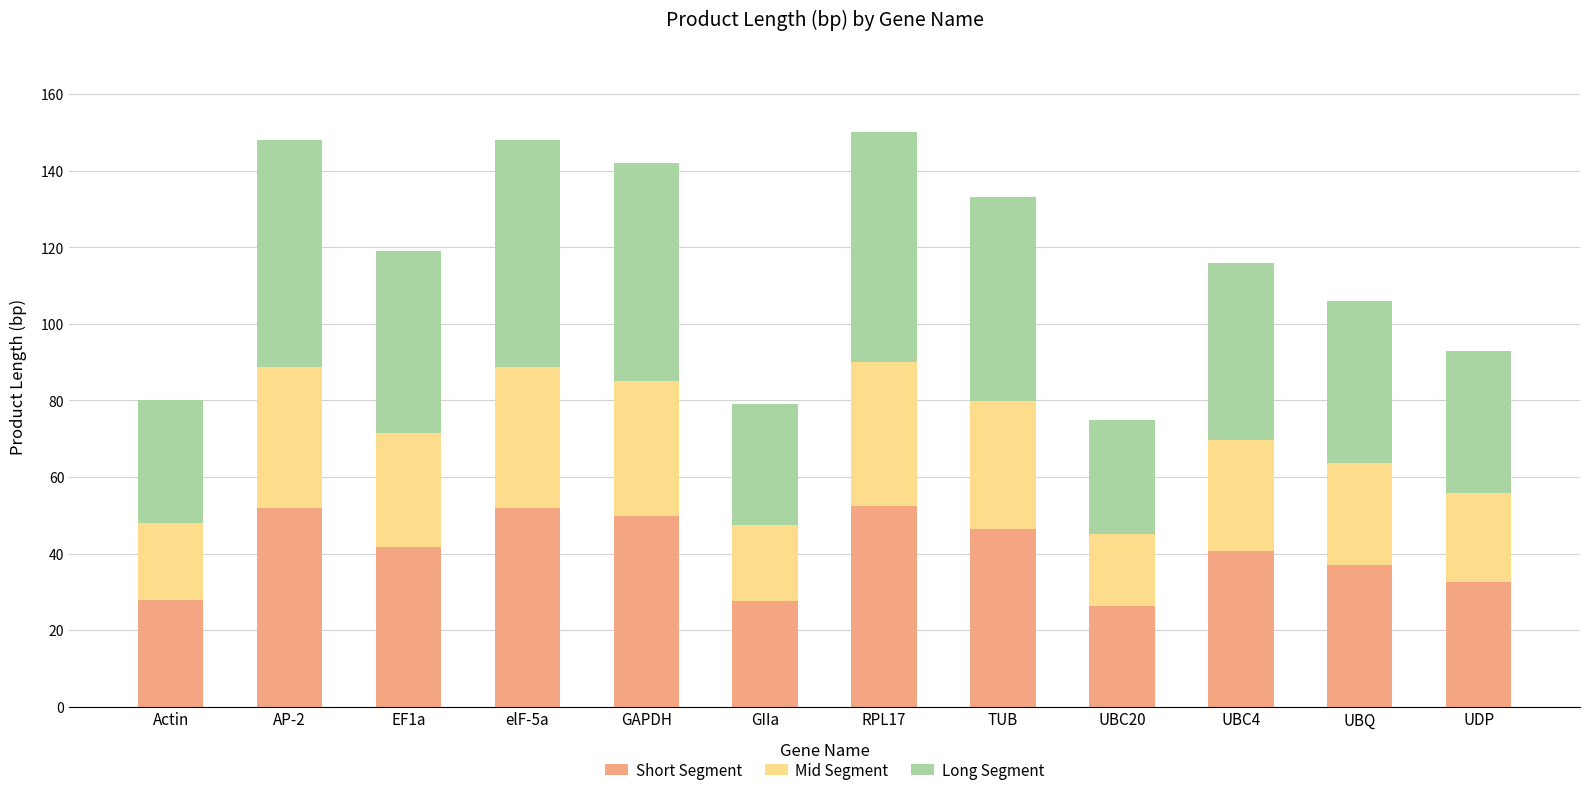

True or false: Short Segment has a value of 8.9 at EF1a.

False